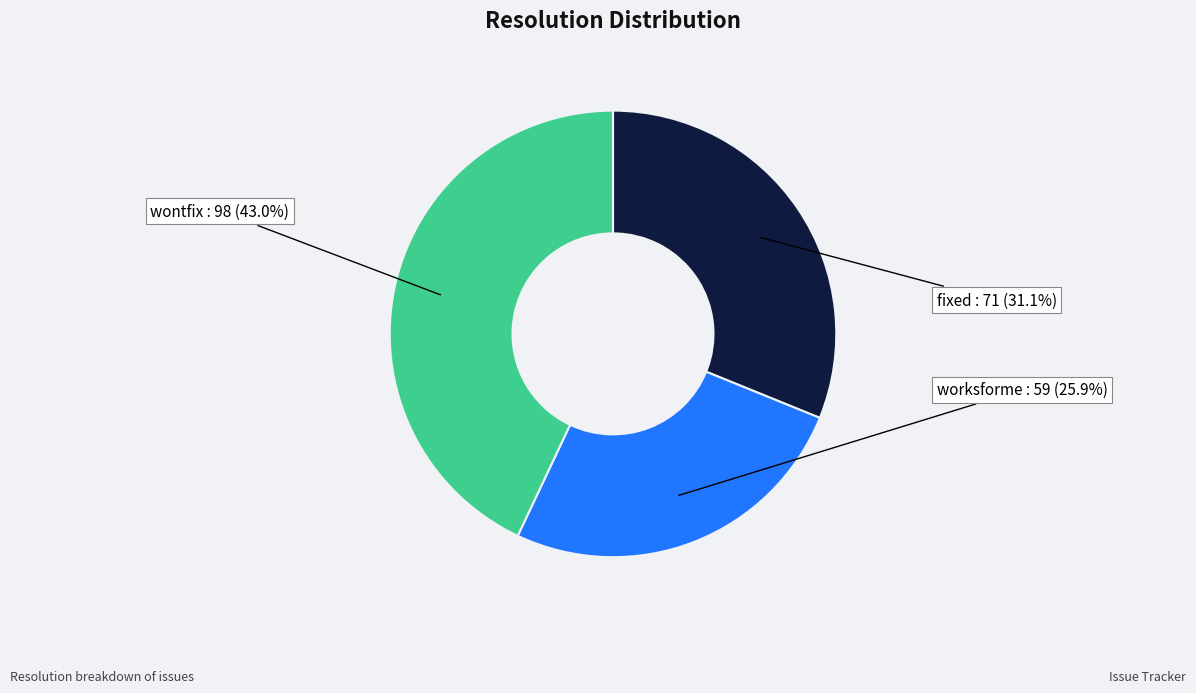

Is it true that wontfix is 43% of the pie?

True